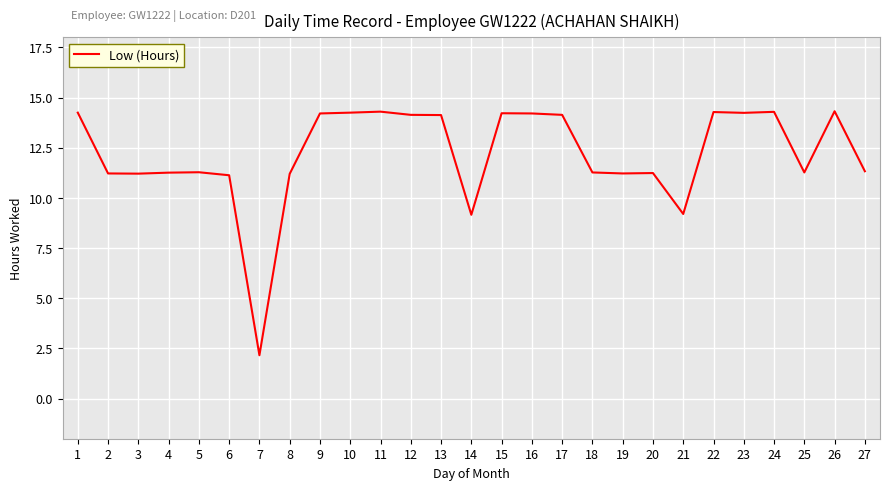

What is the difference between the maximum and minimum values?

12.2